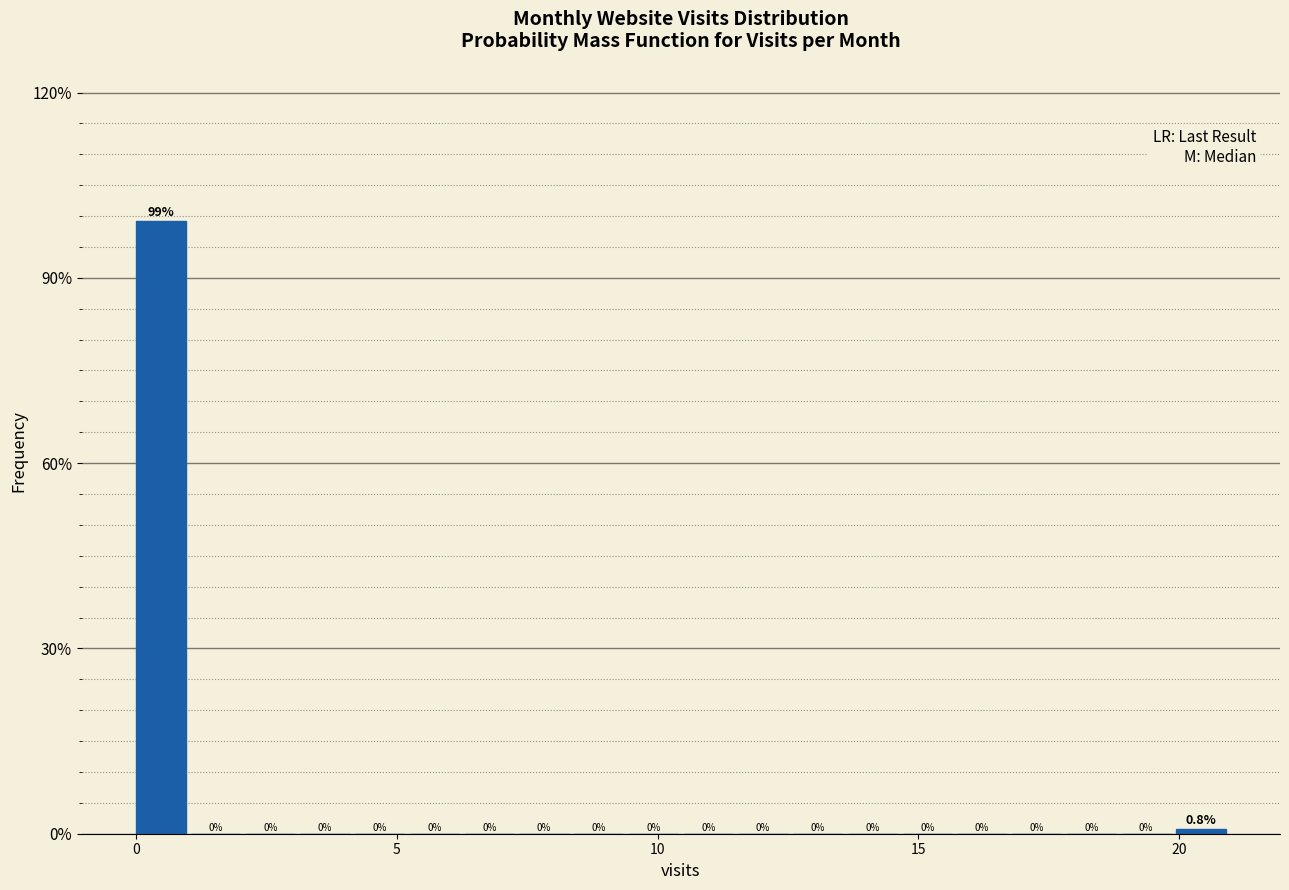

Read against the x-axis, roughly where is the centre of the tallest bar?

0.5